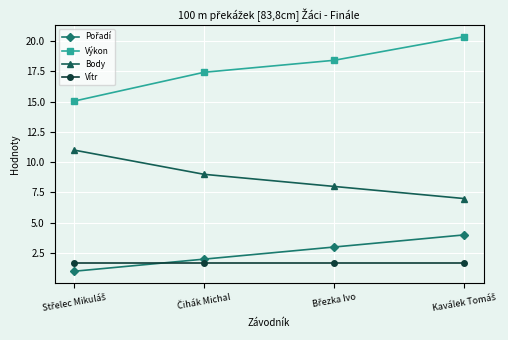

What is the average value of the Výkon series?

17.8